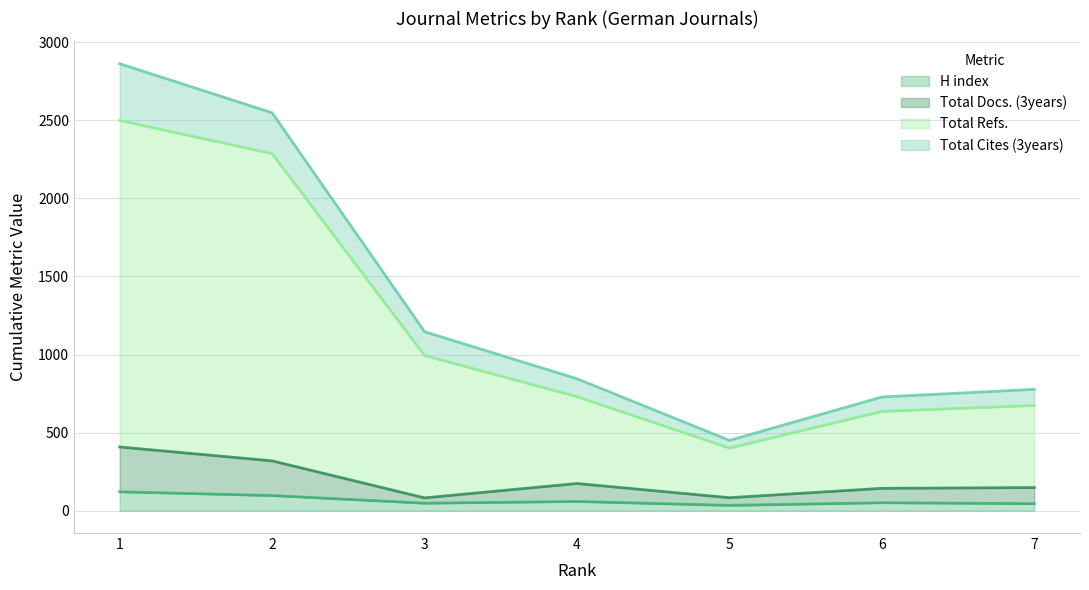

Between 5 and 2, which is larger?

2